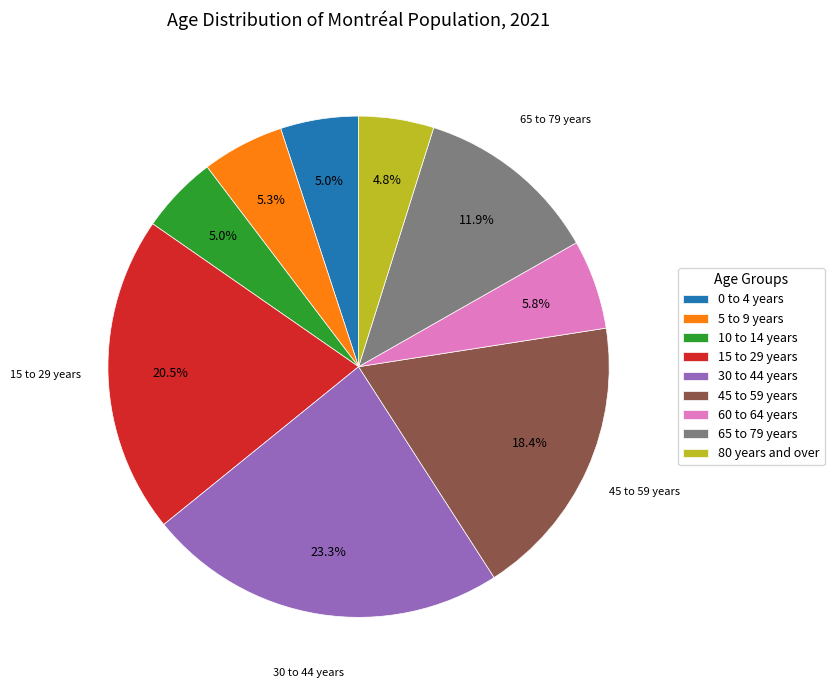

Combined, what portion of the pie is 60 to 64 years and 65 to 79 years?

17.7%